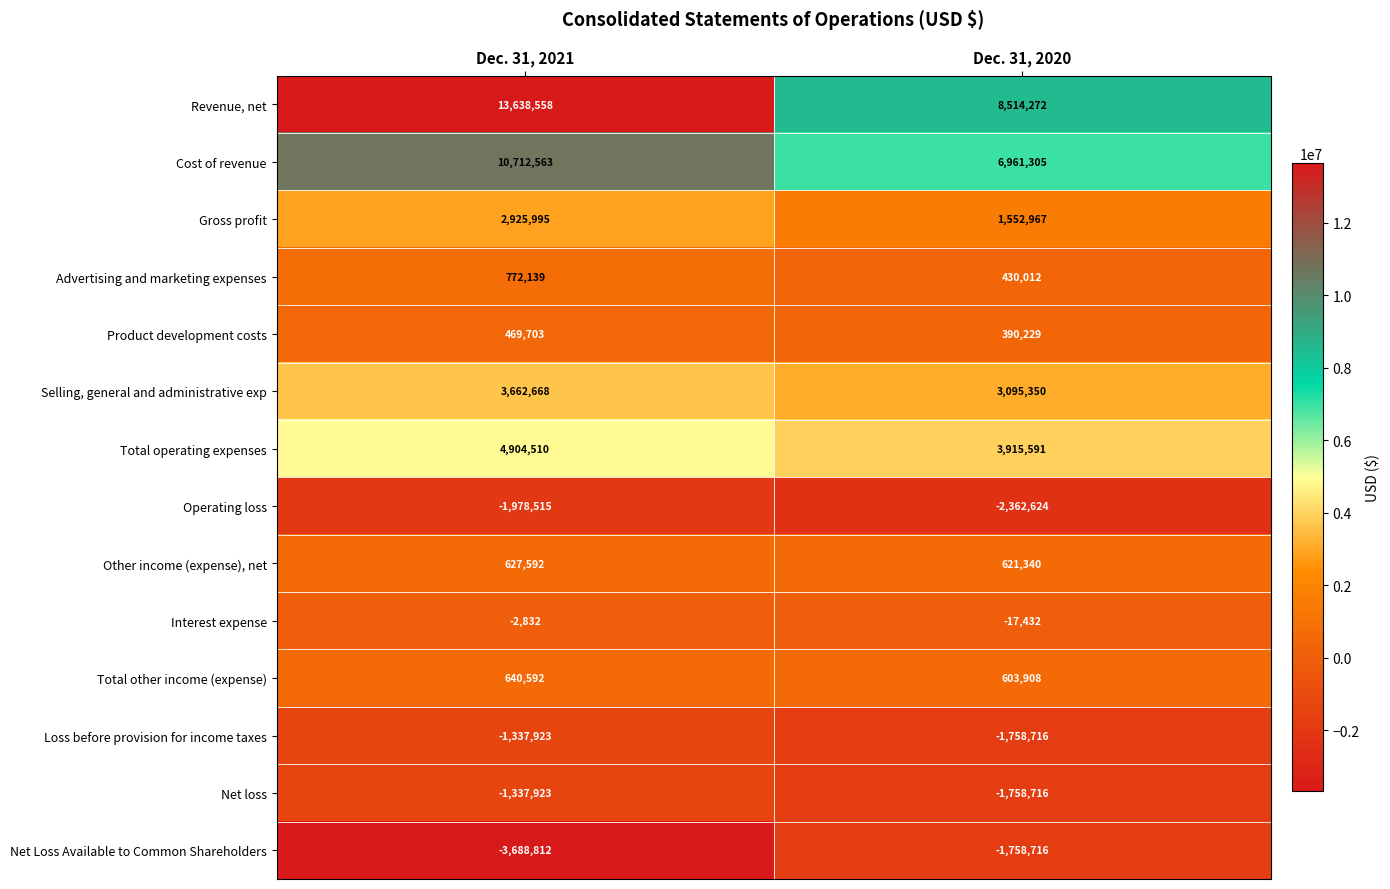

What is the average value of the Cost of revenue series?

8836934